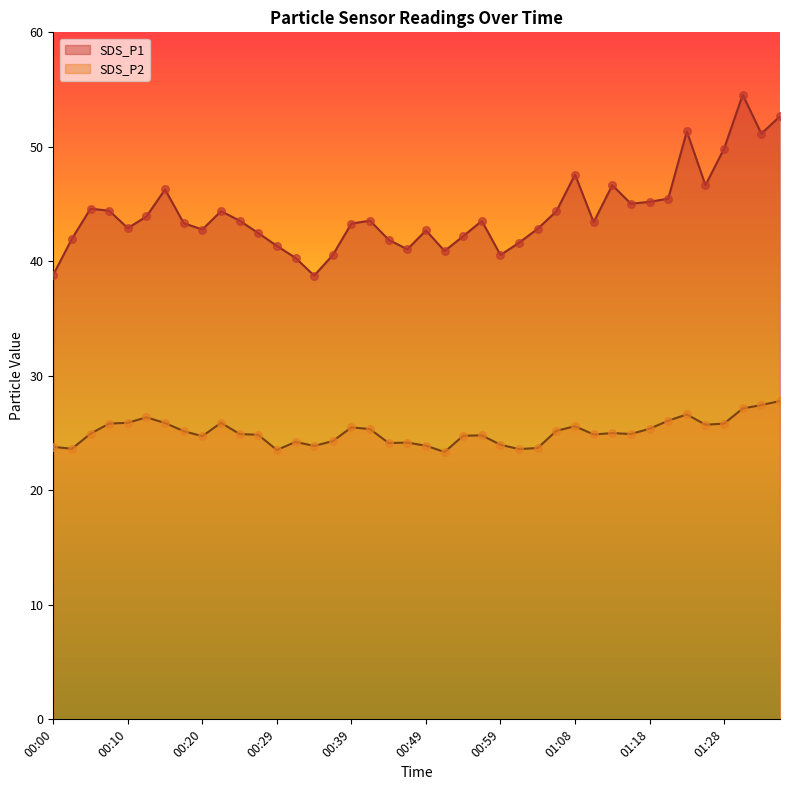

Is the value of SDS_P1 at 01:33 greater than the value of SDS_P2 at 01:08?

Yes